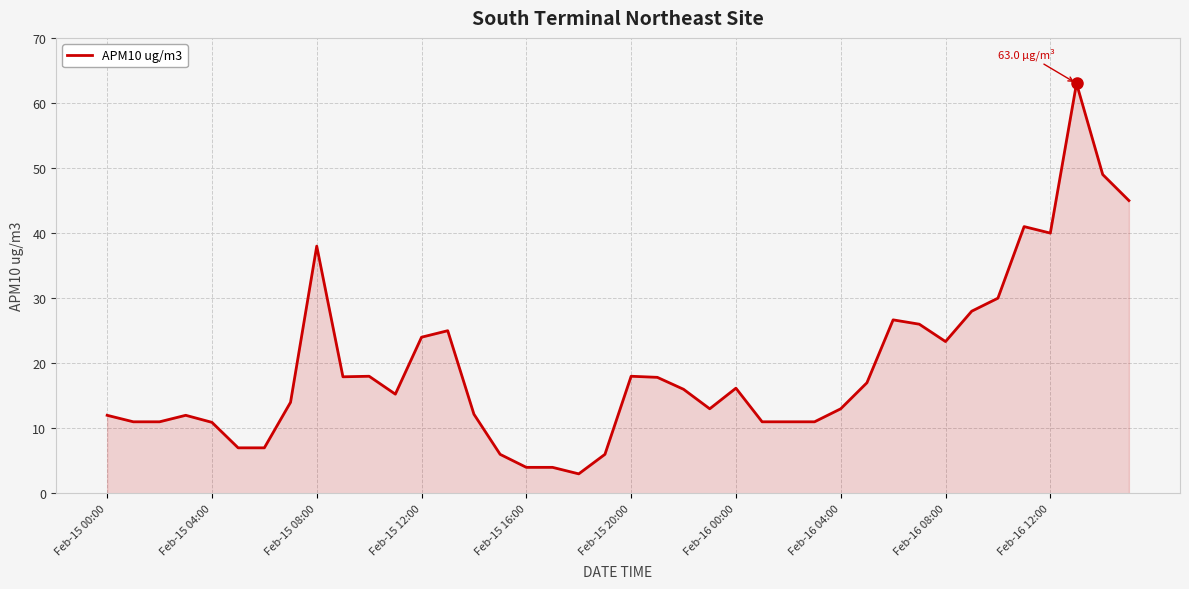

What is the difference between the maximum and minimum values?

60.0